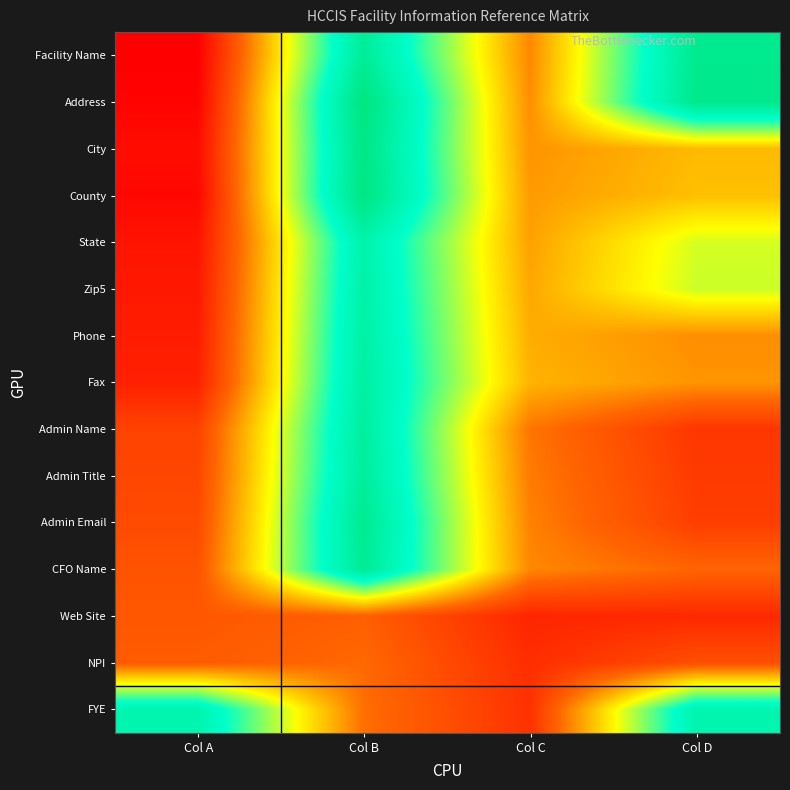

Reading right to left, list all the values displayed in this chart.

Facility Name: Col D=94	Col C=31	Col B=91	Col A=1
Address: Col D=95	Col C=32	Col B=99	Col A=2
City: Col D=39	Col C=33	Col B=97	Col A=4
County: Col D=40	Col C=34	Col B=98	Col A=3
State: Col D=54	Col C=35	Col B=85	Col A=6
Zip5: Col D=55	Col C=36	Col B=86	Col A=7
Phone: Col D=32	Col C=37	Col B=87	Col A=8
Fax: Col D=33	Col C=38	Col B=88	Col A=9
Admin Name: Col D=14	Col C=28	Col B=89	Col A=17
Admin Title: Col D=15	Col C=29	Col B=90	Col A=18
Admin Email: Col D=16	Col C=30	Col B=93	Col A=19
CFO Name: Col D=25	Col C=31	Col B=92	Col A=21
Web Site: Col D=11	Col C=10	Col B=24	Col A=22
NPI: Col D=20	Col C=12	Col B=26	Col A=23
FYE: Col D=84	Col C=13	Col B=27	Col A=84